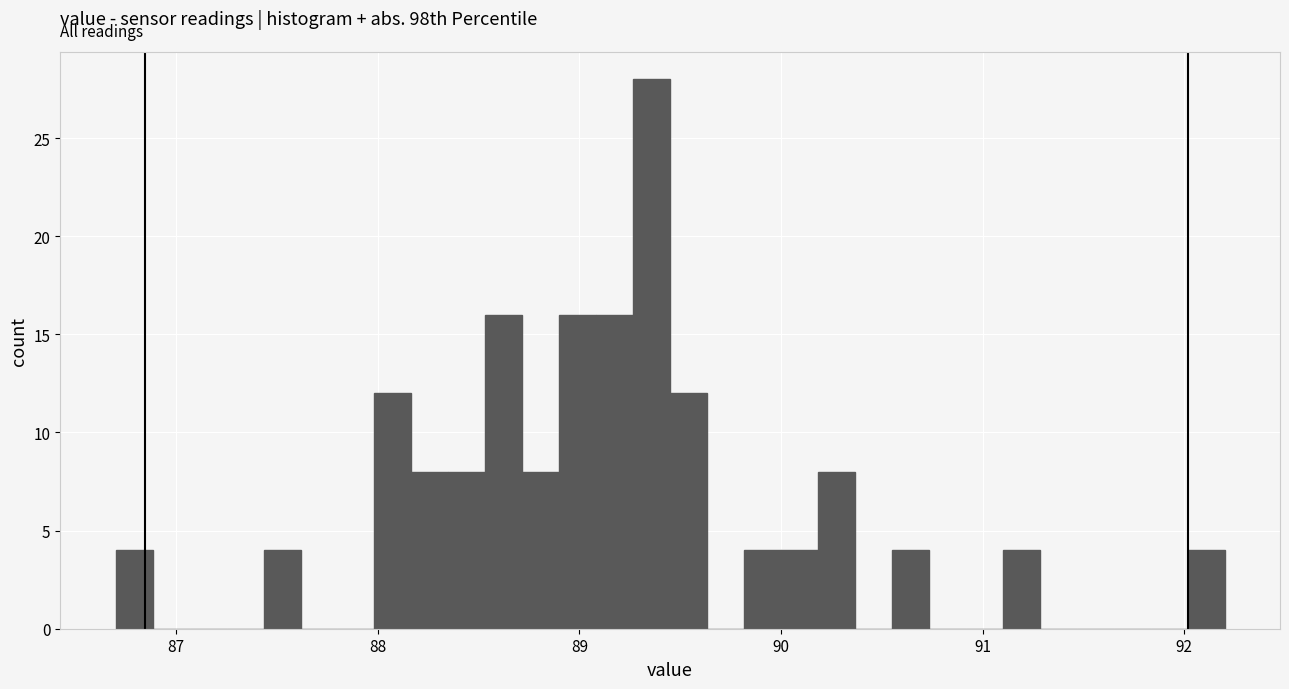

Read against the x-axis, roughly where is the centre of the tallest bar?

89.4